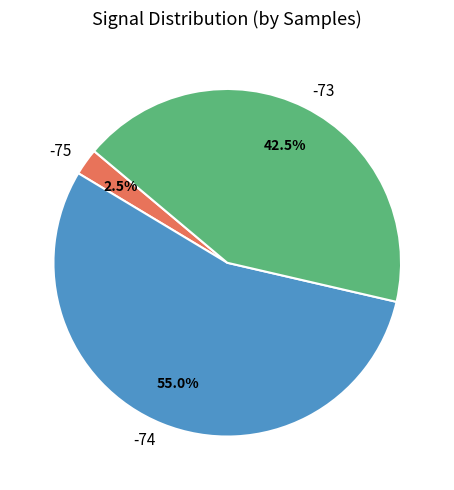

Is -74 the majority of the pie?

Yes